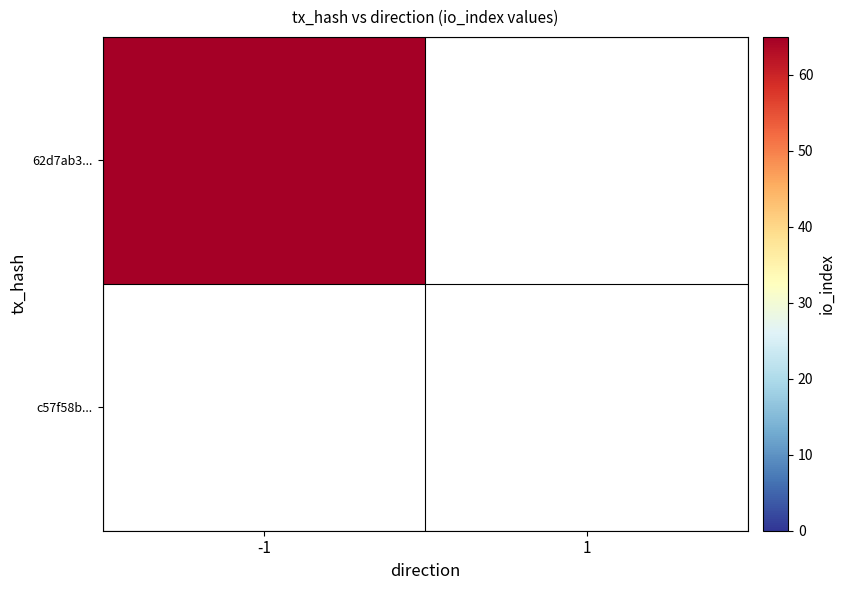

At how many categories does at least one series exceed 54?

1